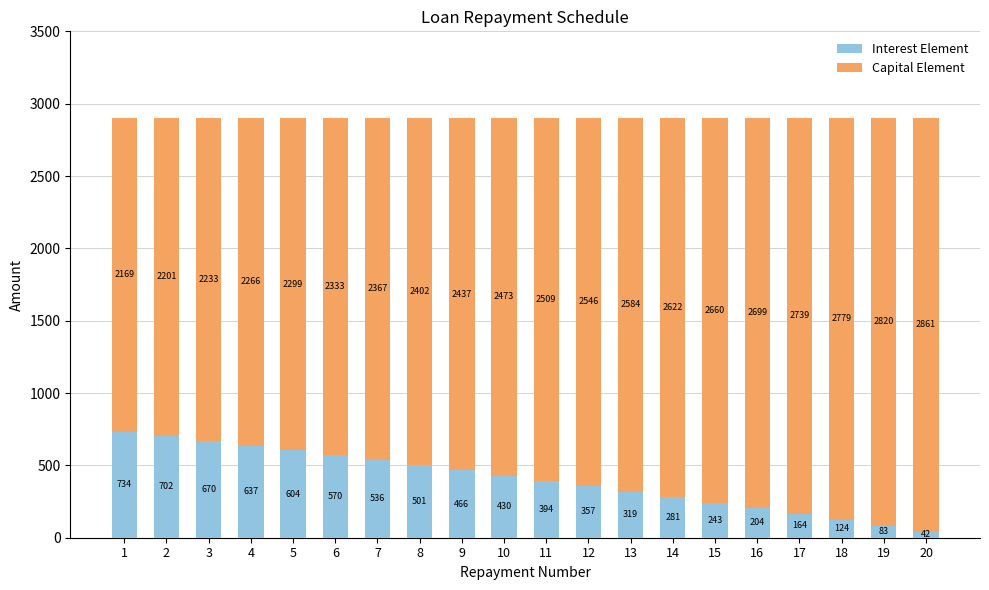

True or false: Interest Element has a value of 146.8 at 4.

False